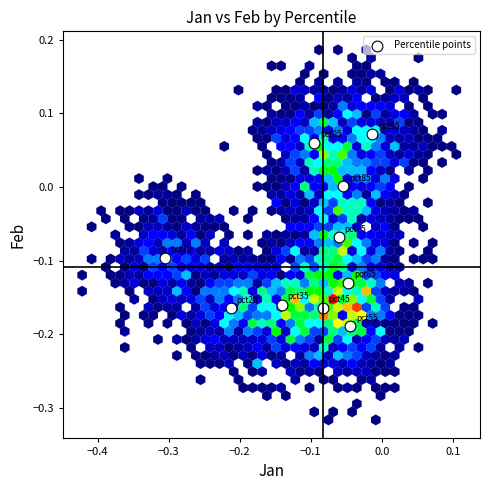

What is the range of X values (max minus min)?

0.3